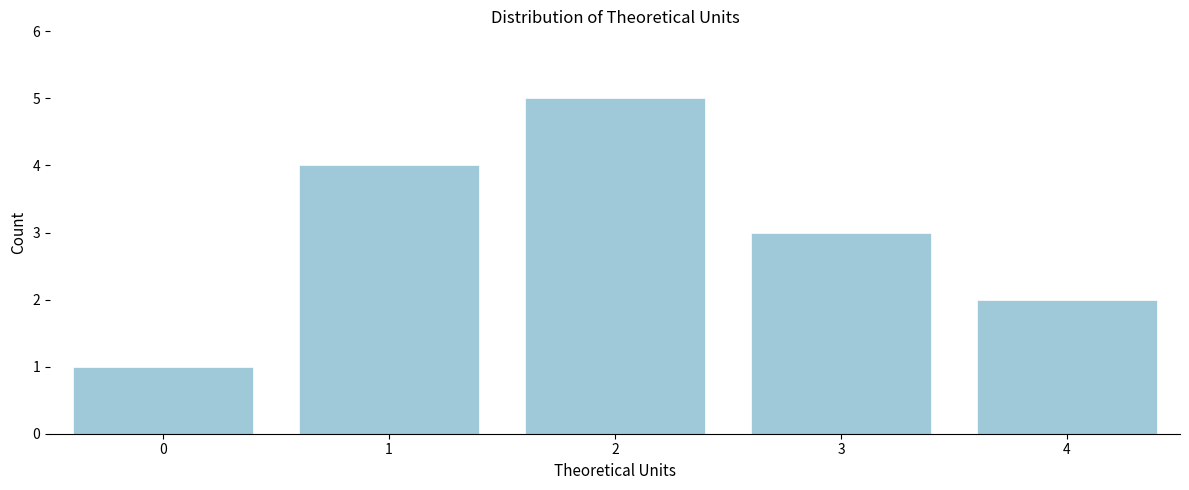

Reading left to right, what are all the values shown in this chart?

1	4	5	3	2